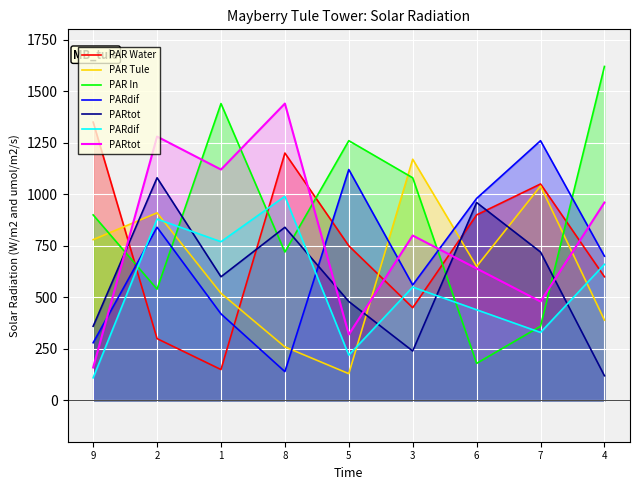

Which series ends up on top after the final intersection of PAR In and PAR Water?

PAR In